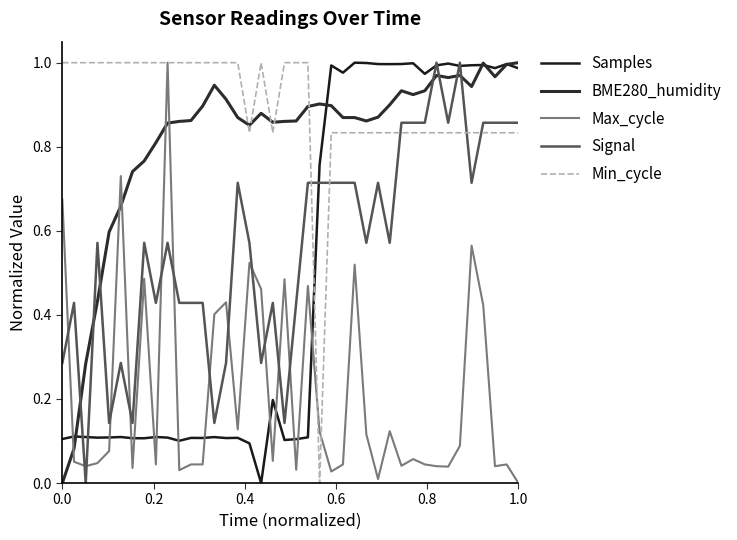

Does the chart display data point markers on the line(s)?

No